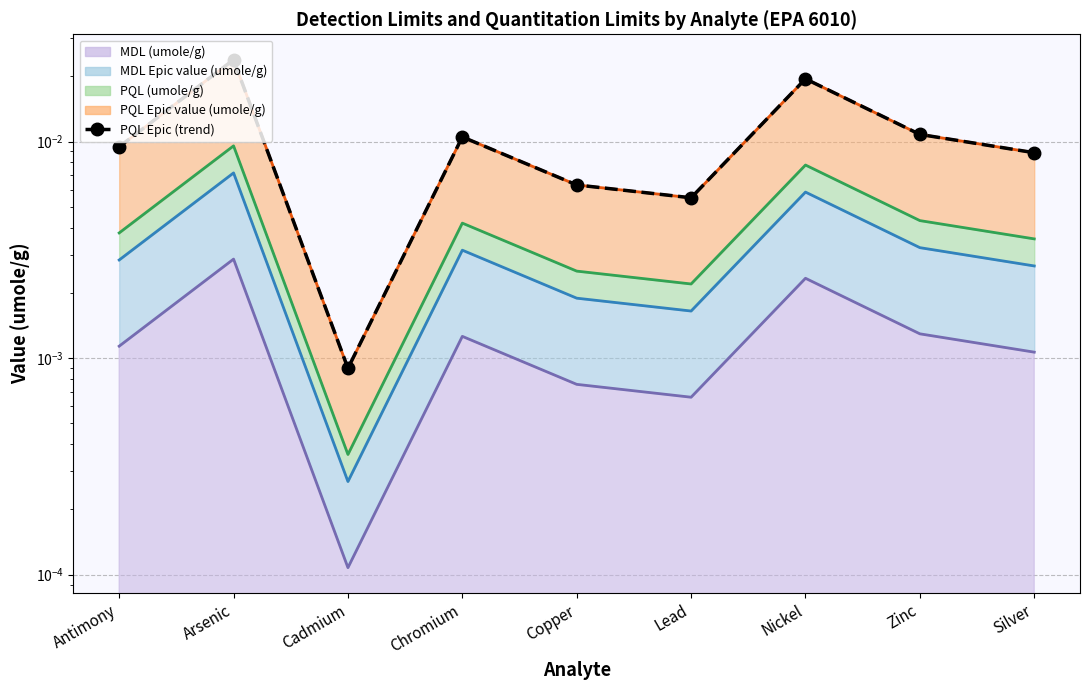

How many data points does each series have?

9